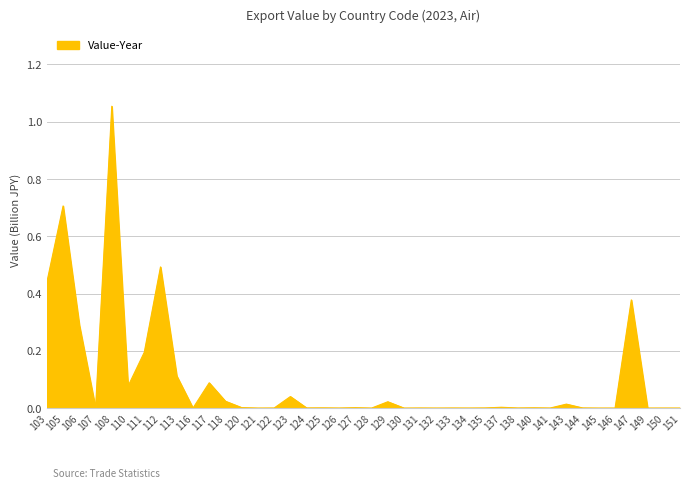

True or false: the data shows 0.0 at 120.

True